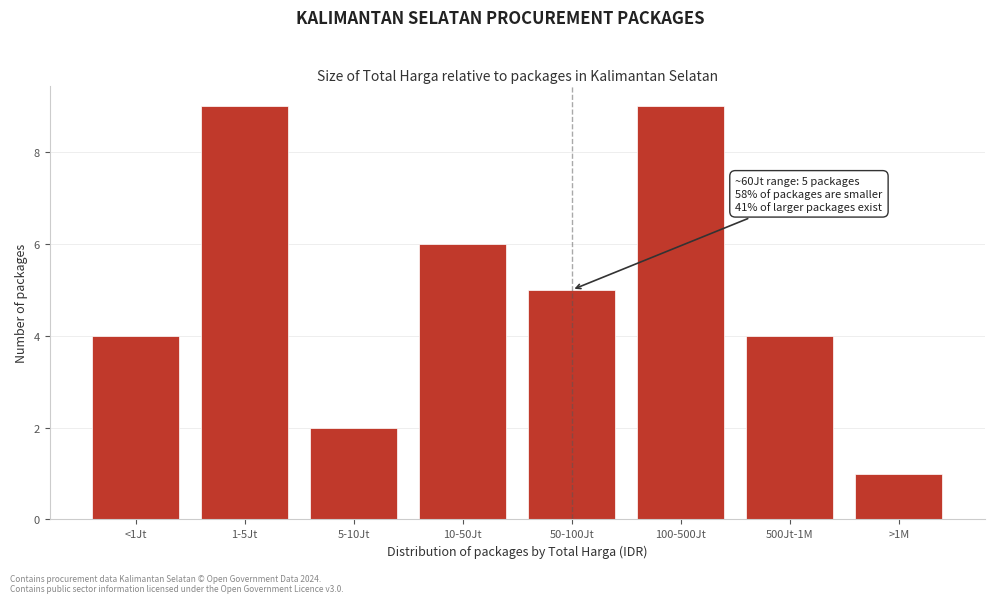

Reading left to right, extract all data points from this chart.

<1Jt=4	1-5Jt=9	5-10Jt=2	10-50Jt=6	50-100Jt=5	100-500Jt=9	500Jt-1M=4	>1M=1